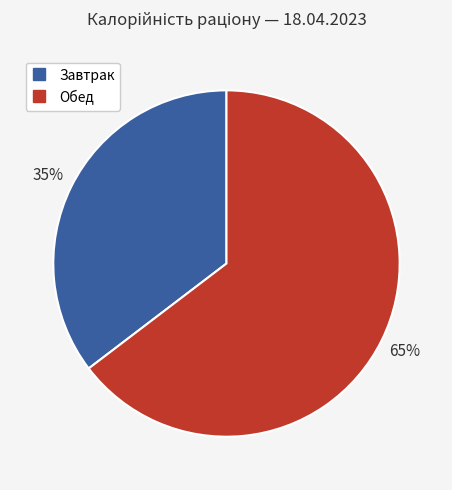

Is there any slice that represents more than half of the pie?

Yes